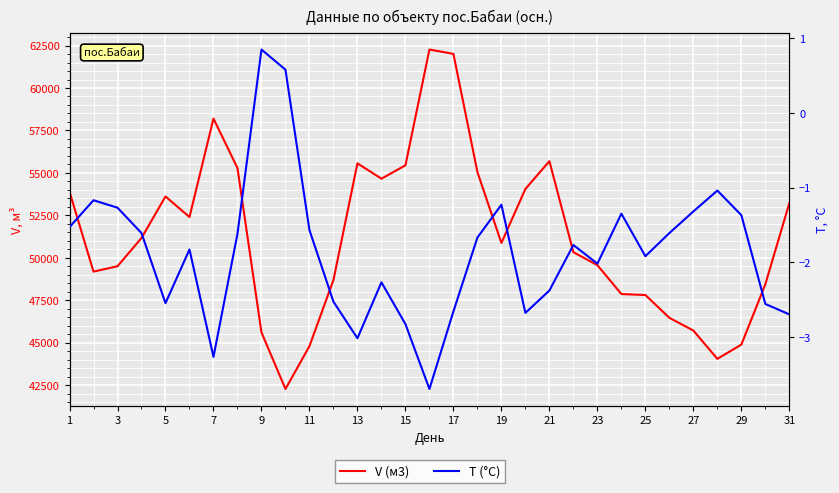

True or false: V (м3) and T (°C) cross at least once.

False